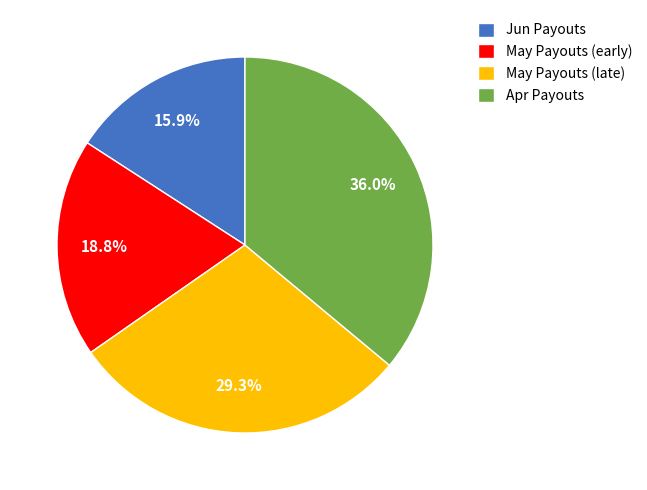

Which category has the smallest portion of the pie?

Jun Payouts